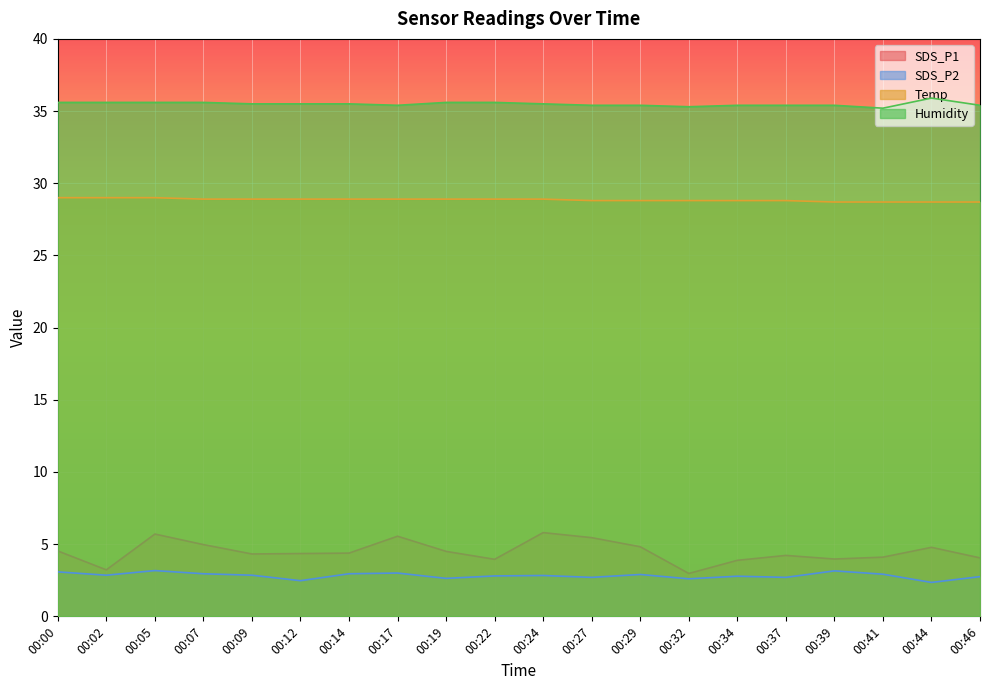

Which series has the largest total across all categories?

Humidity